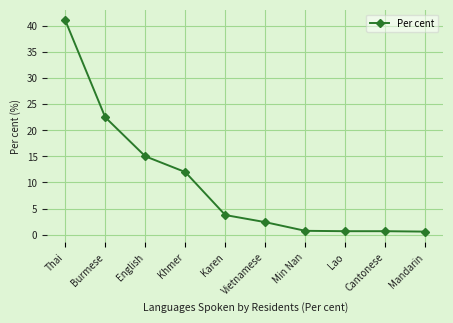

What position from the right is Karen?

6